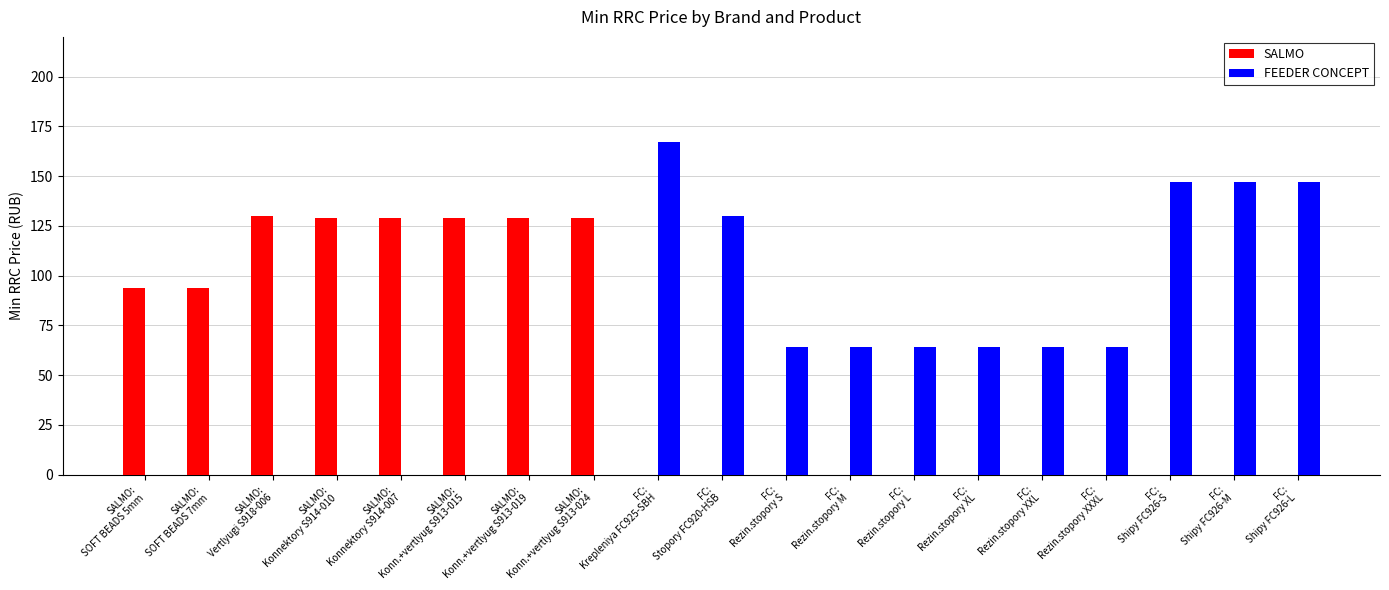

What is the sum of all SALMO values?

963